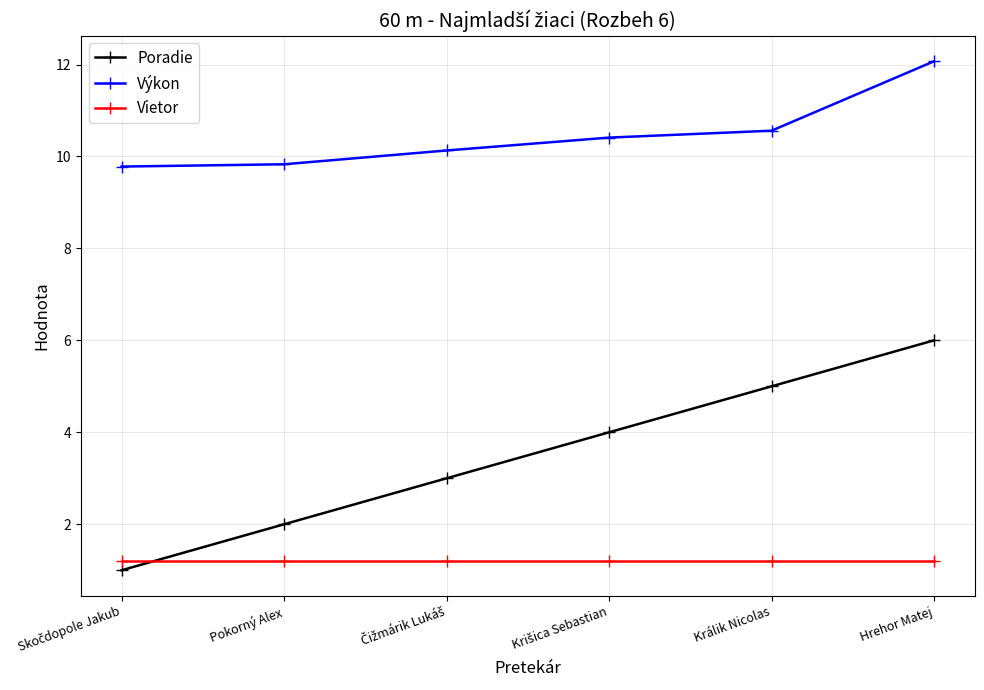

At which category is the sum across all series the highest?

Hrehor Matej